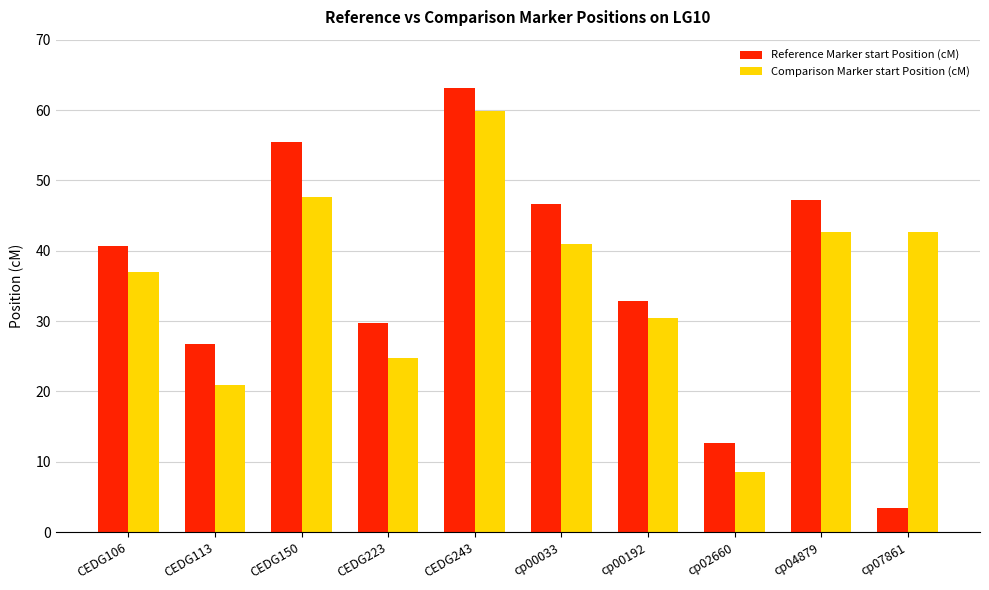

How many data points in Comparison Marker start Position (cM) are less than 41?

5